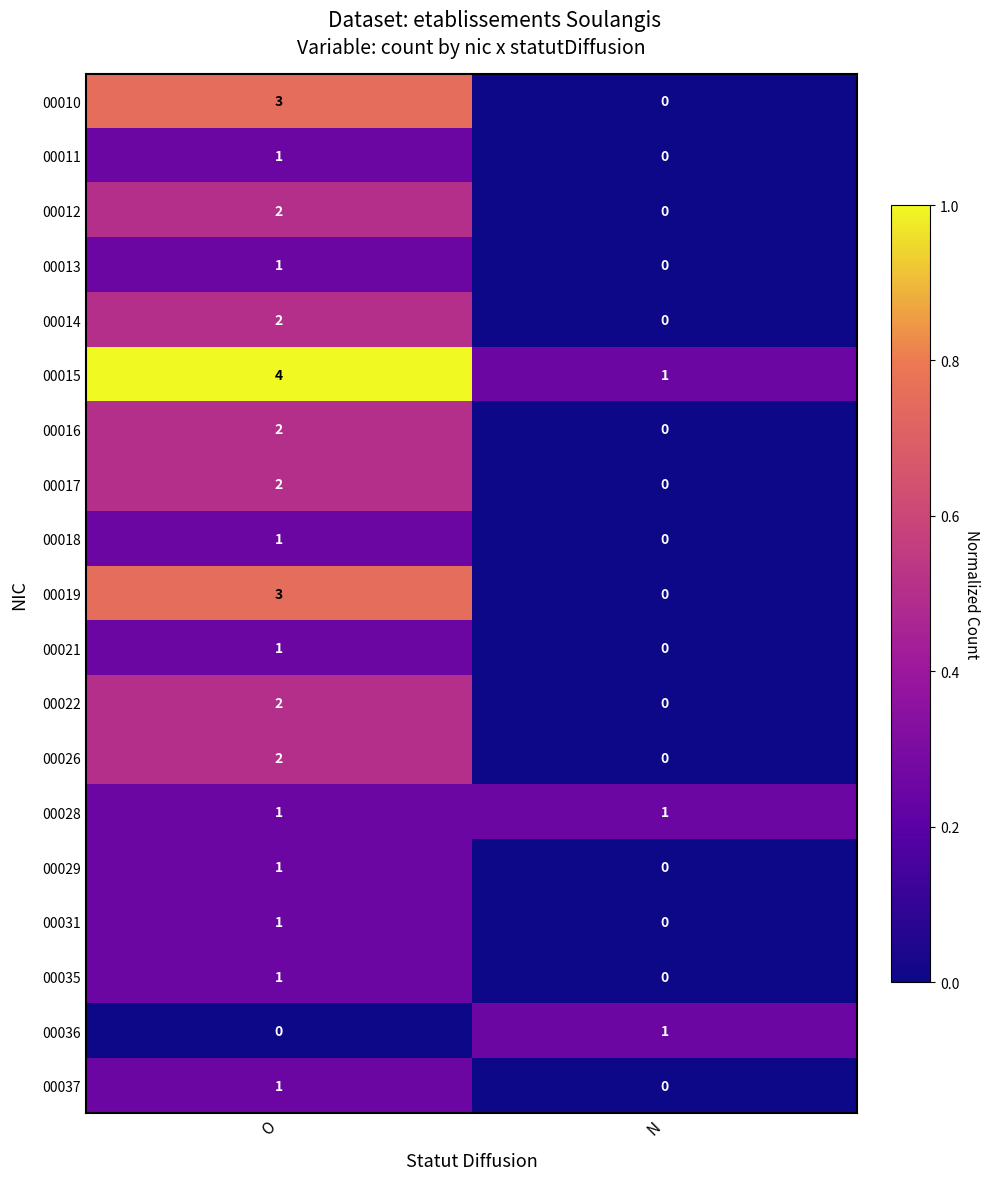

How many data points in 00017 are less than 2?

1